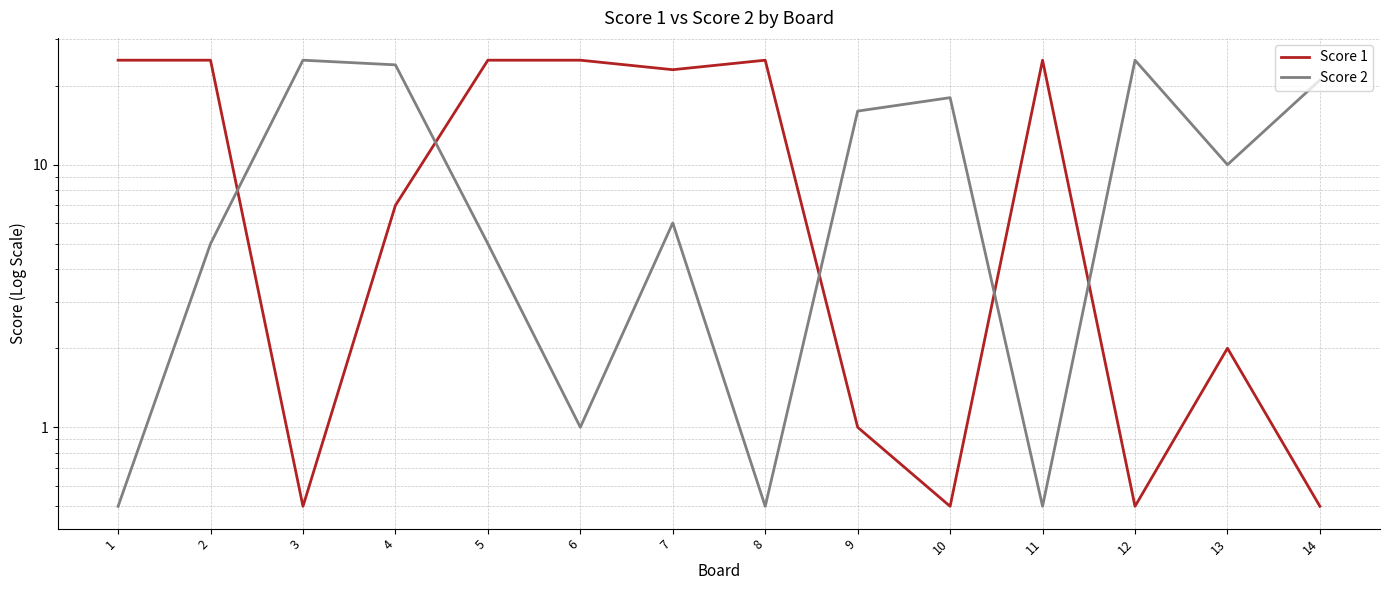

Rank the categories by Score 2 value from highest to lowest.

3, 12, 4, 14, 10, 9, 13, 7, 2, 5, 6, 1, 8, 11